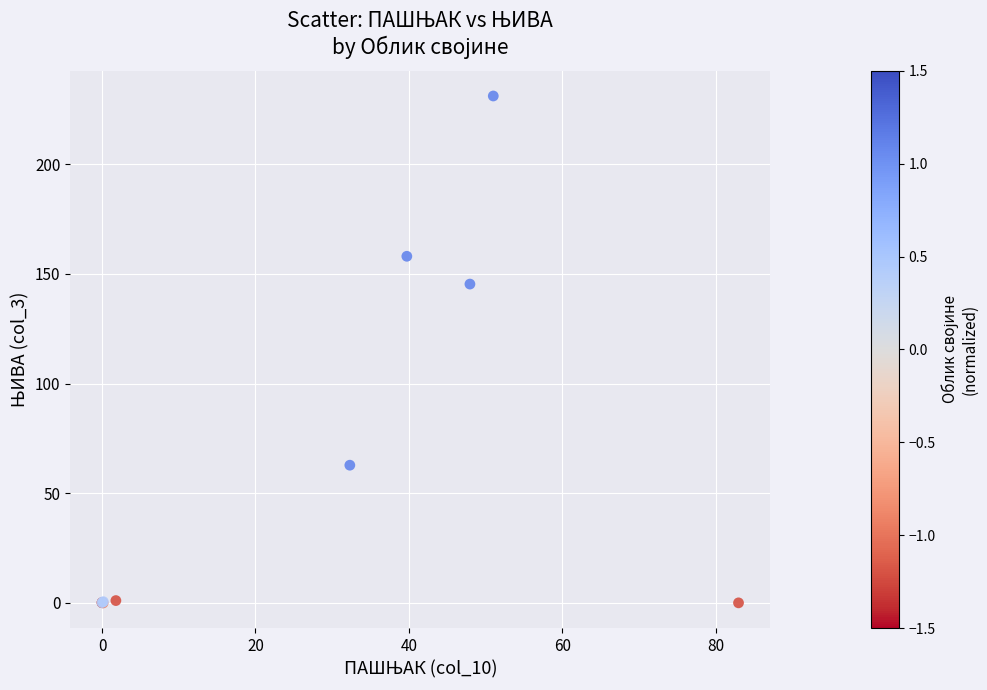

What Y value in the scatter plot is closest to 115?

145.3